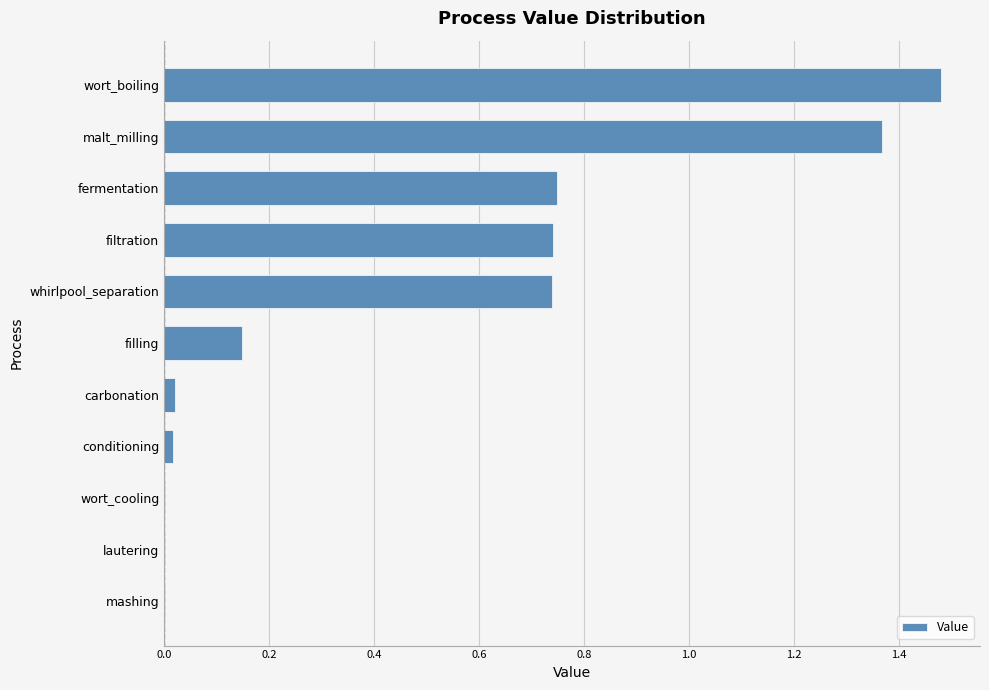

What is the sum of all values?

5.3